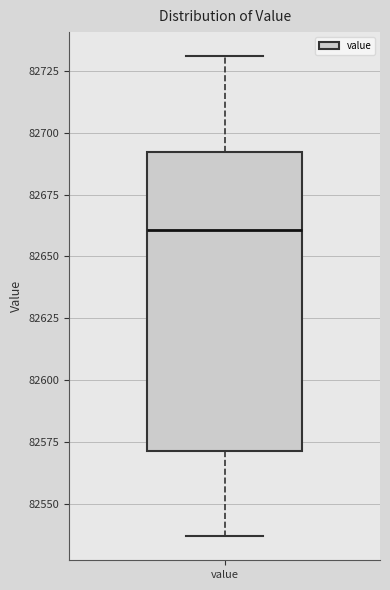

Read this box plot against the y-axis: the position of the median line, the range covered by the box, and the ends of both whiskers. The values are not printed on the chart, so give them approximately, as read against the axis.

median 82660, box 82570 to 82690, whiskers 82535 to 82730